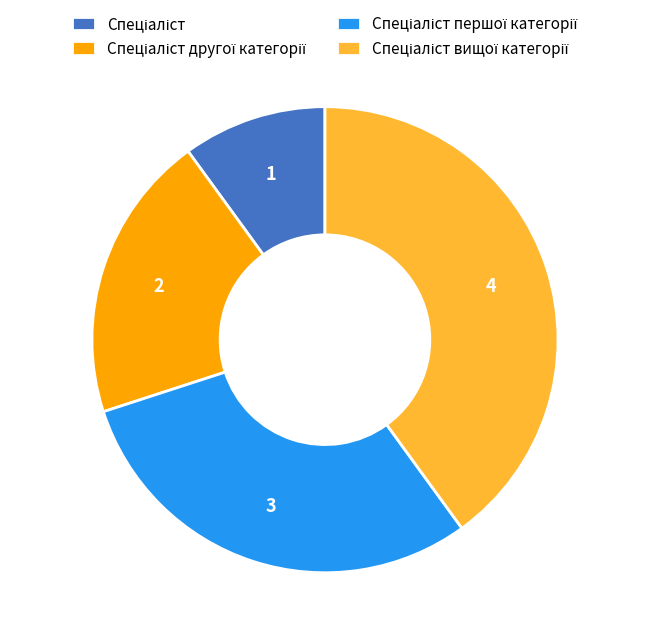

Does any single category account for the majority?

No